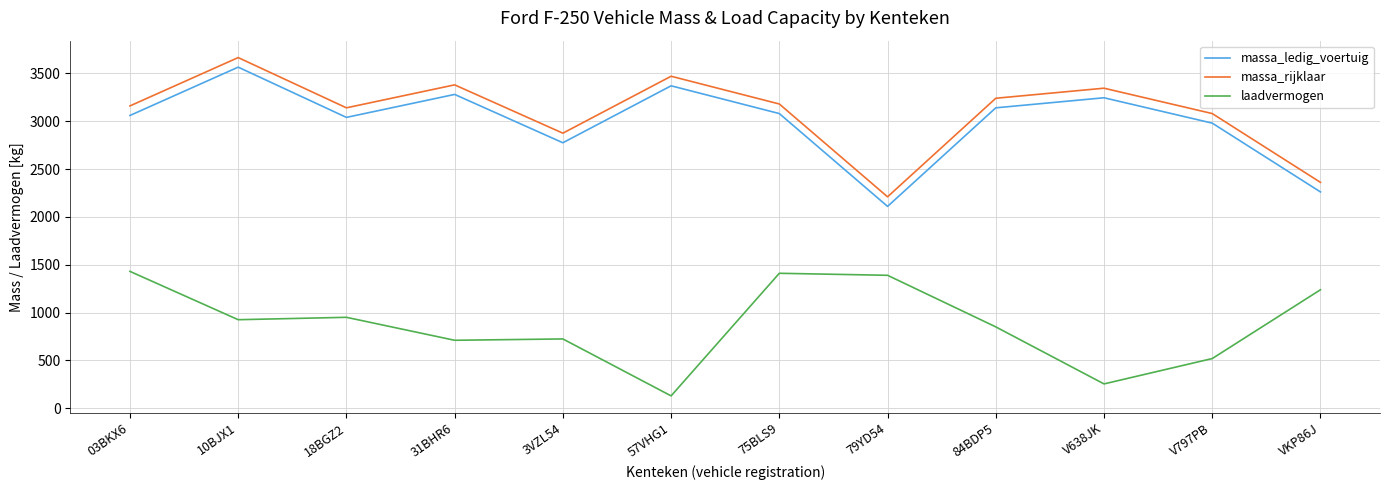

True or false: massa_ledig_voertuig and laadvermogen cross at least once.

False